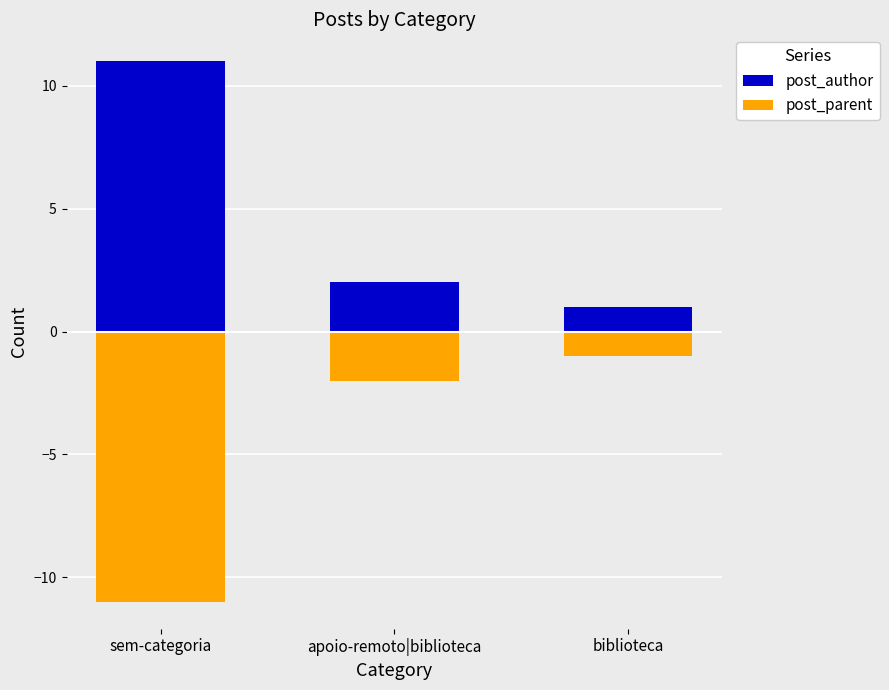

How many values in the post_parent series exceed -2?

1